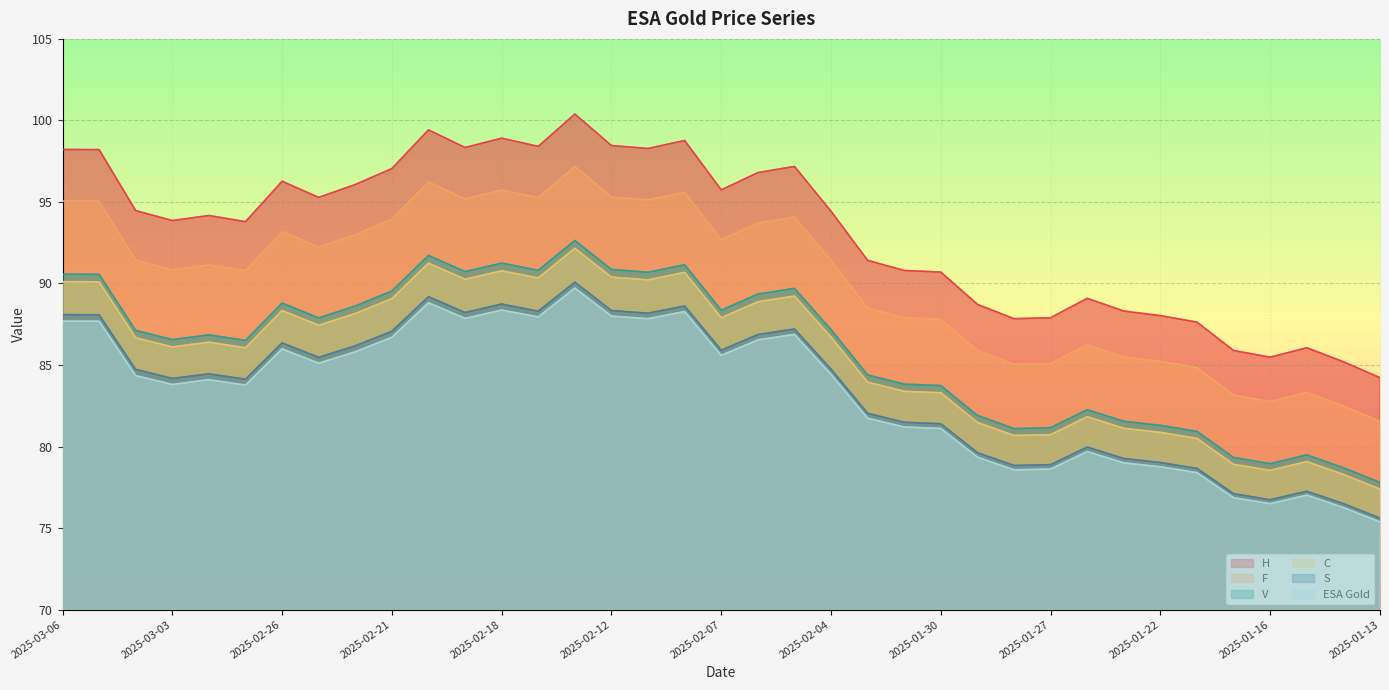

Where does the C series first go above 86?

2025-03-06